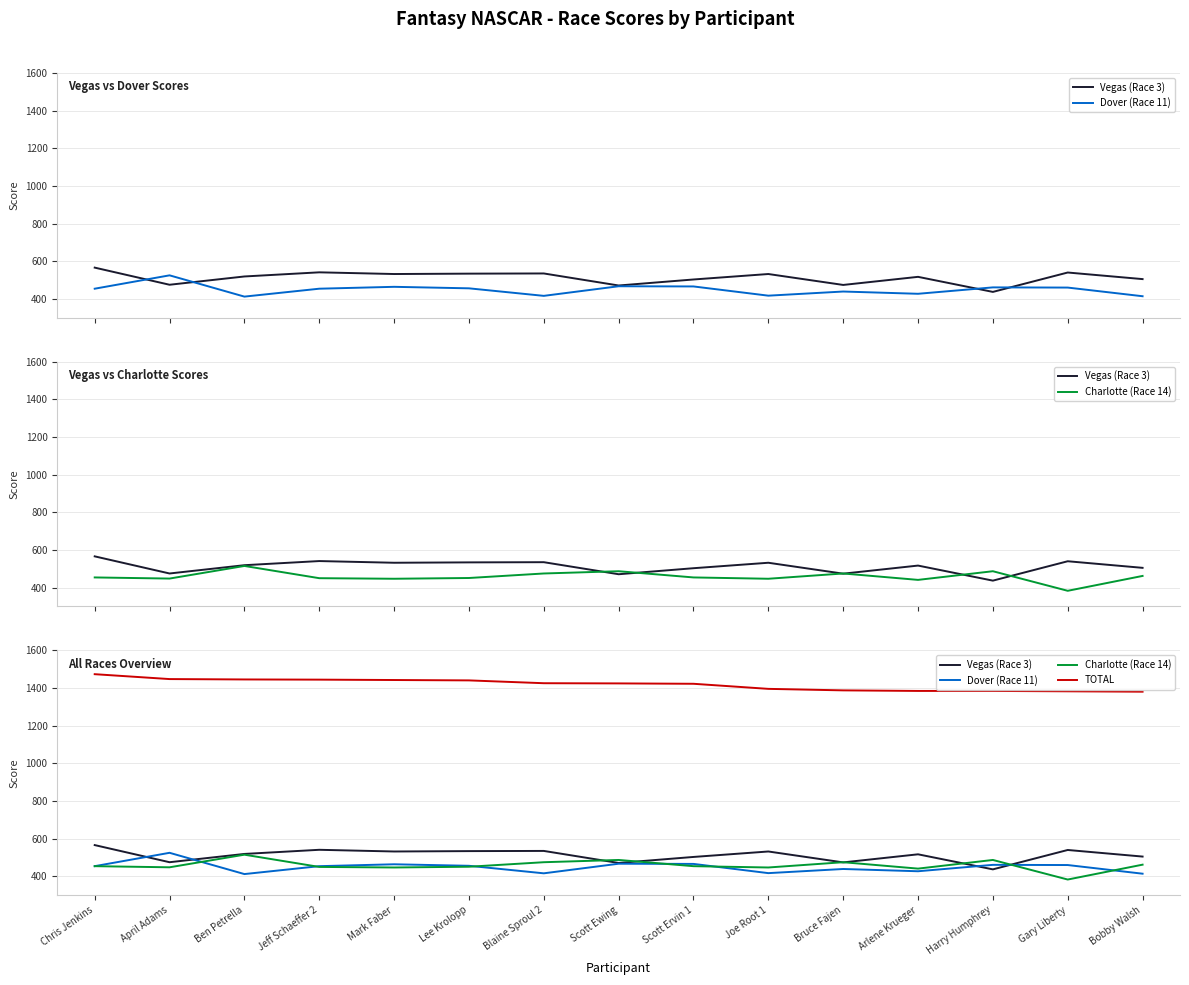

Which series changed the most between Joe Root 1 and Harry Humphrey?

Vegas (Race 3)